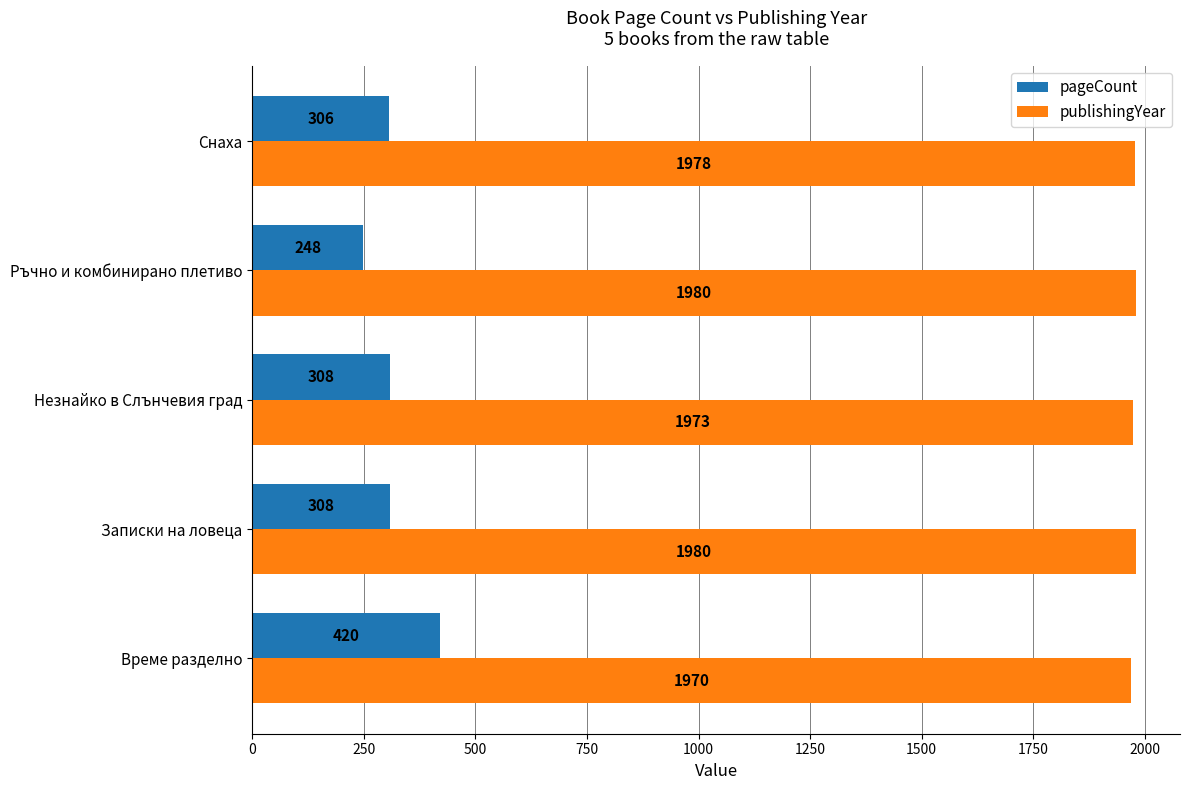

How many categories are shown in the chart?

5